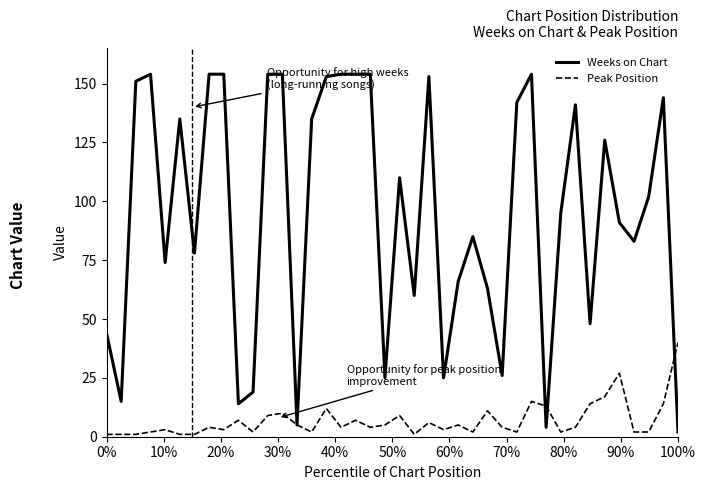

What is the highest value of the Weeks on Chart series?

154